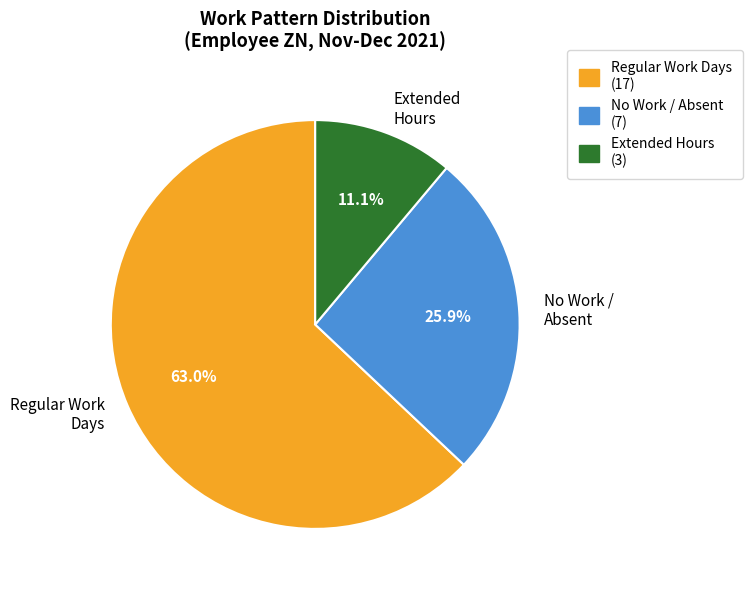

Is there a majority slice in this chart?

Yes